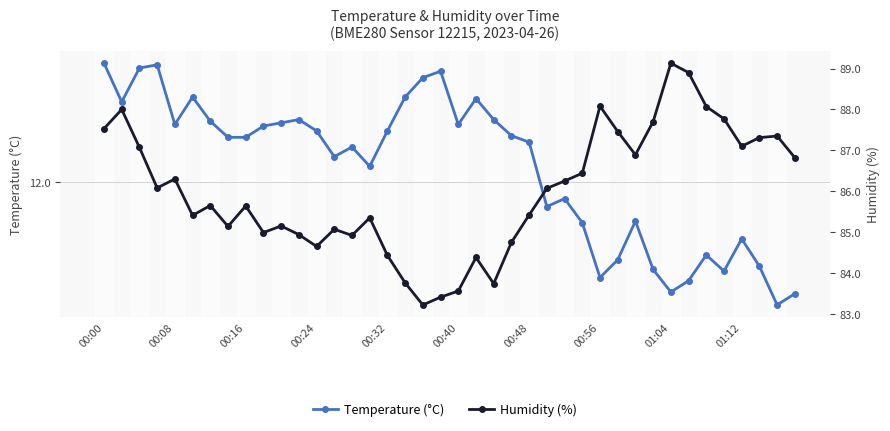

Where is Humidity (%) nearest to the value 86?

25